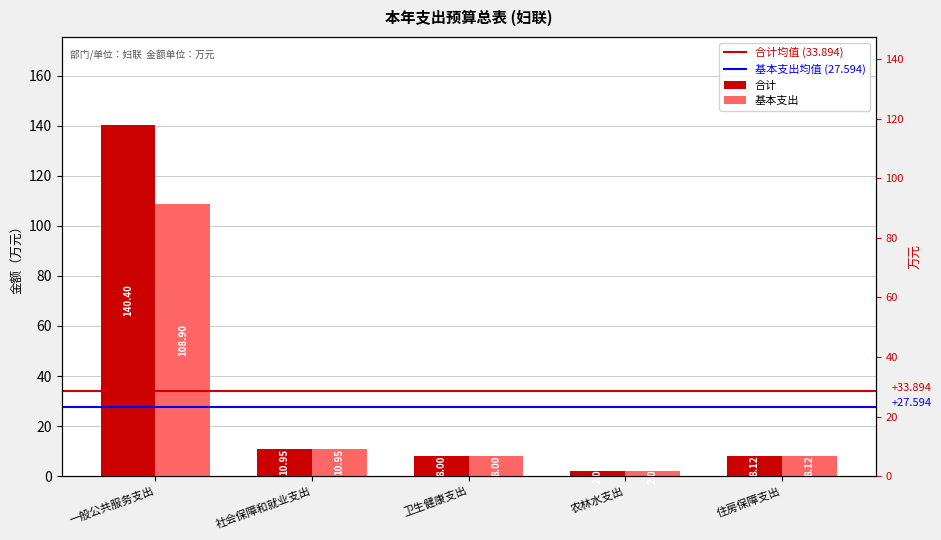

Which series has the largest total across all categories?

合计